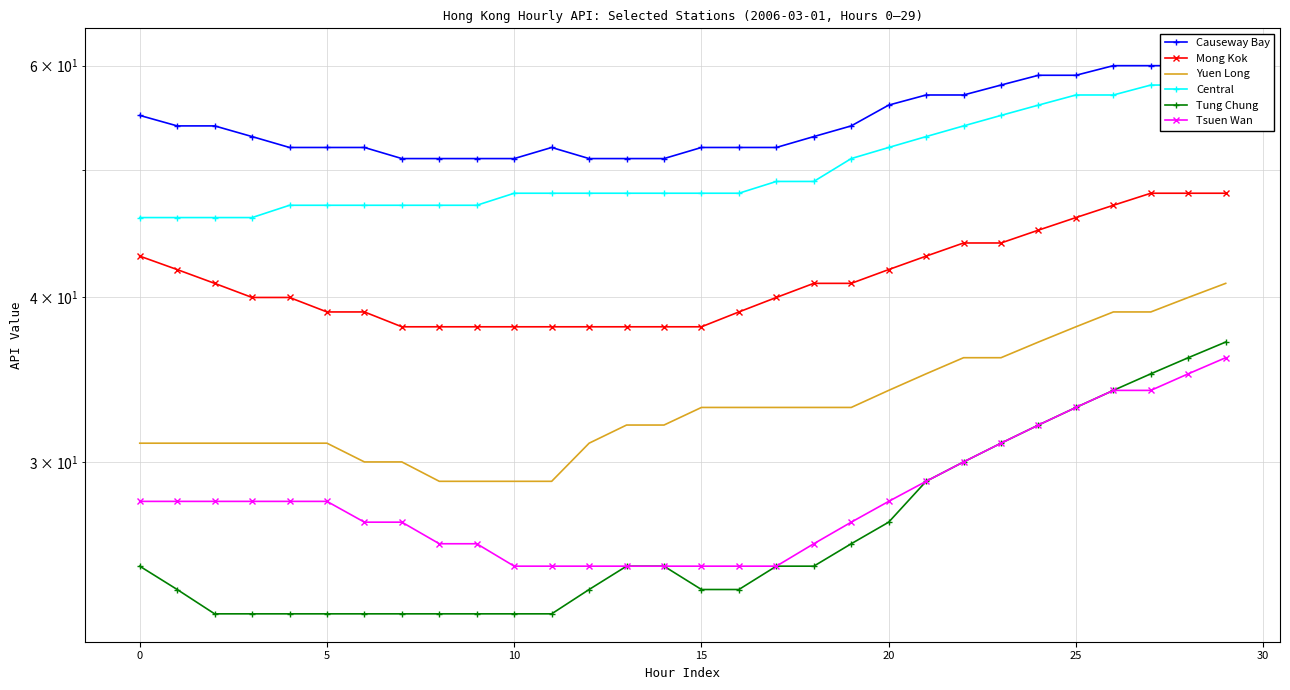

Between 24 and 27, which series saw the biggest shift?

Mong Kok